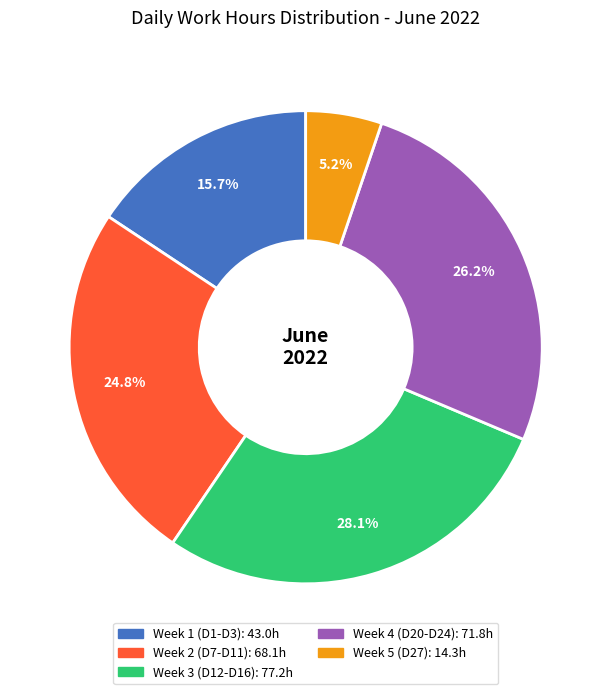

Does any single category account for the majority?

No